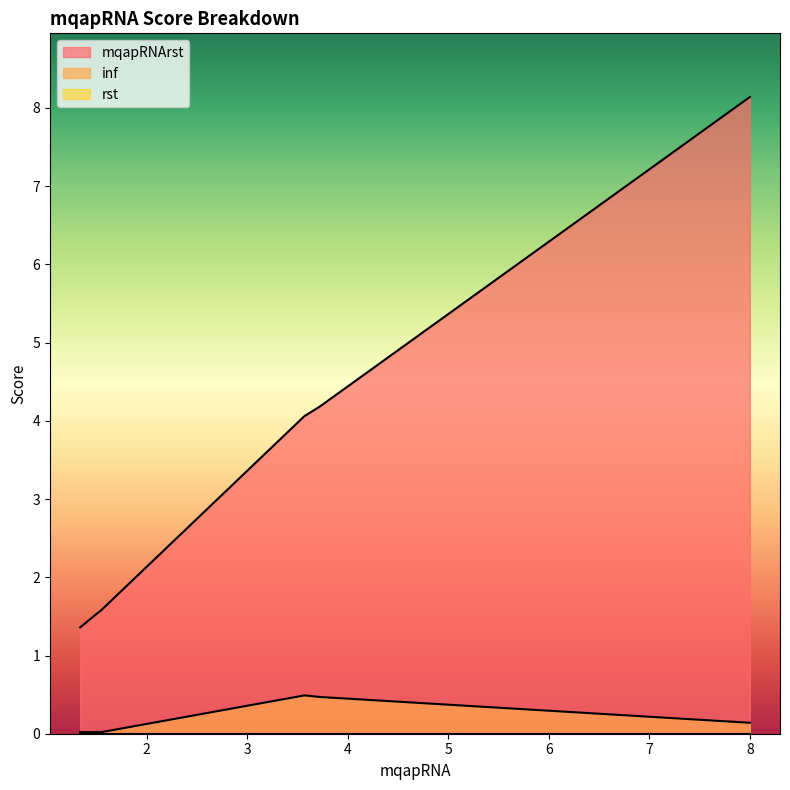

True or false: inf and mqapRNArst intersect in this chart.

False